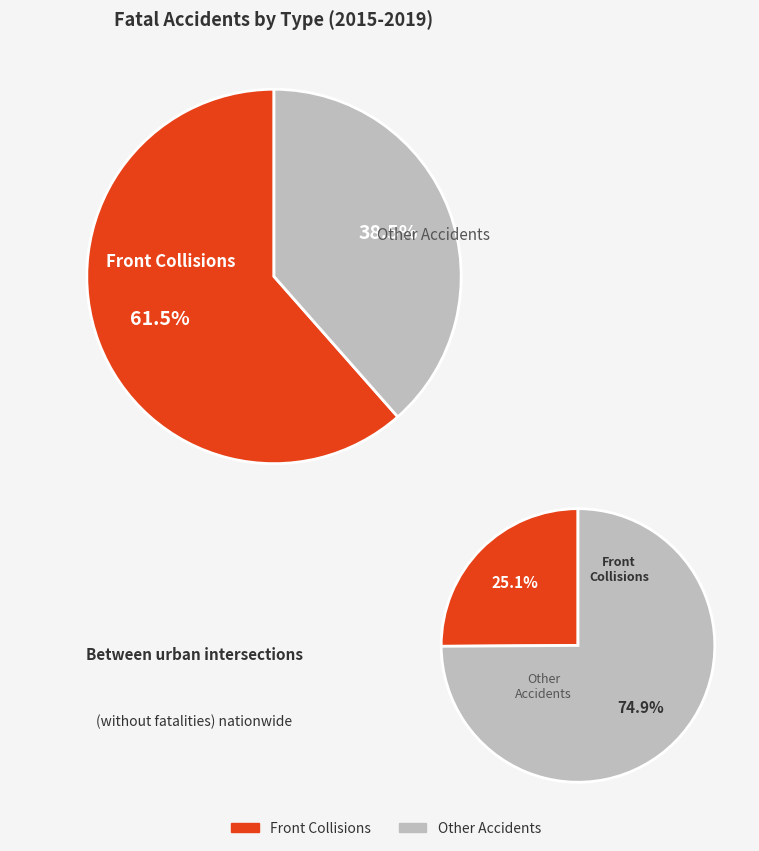

Rank the series by their maximum value, from highest to lowest.

values_small, values_main